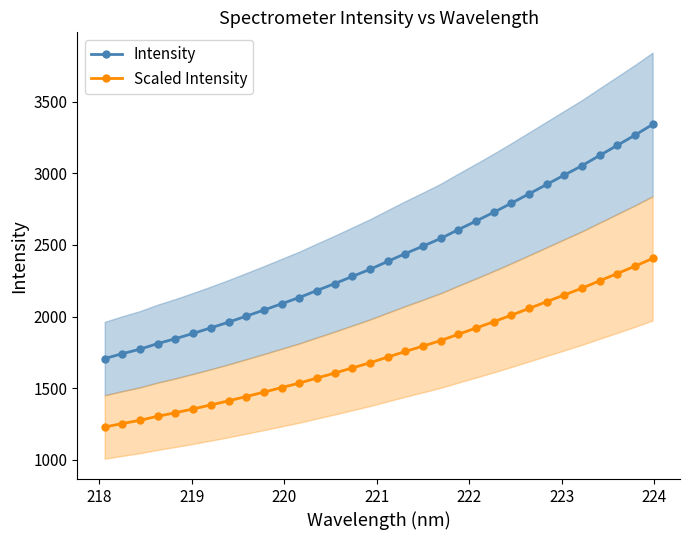

Is this an area chart (filled region under the line)?

No